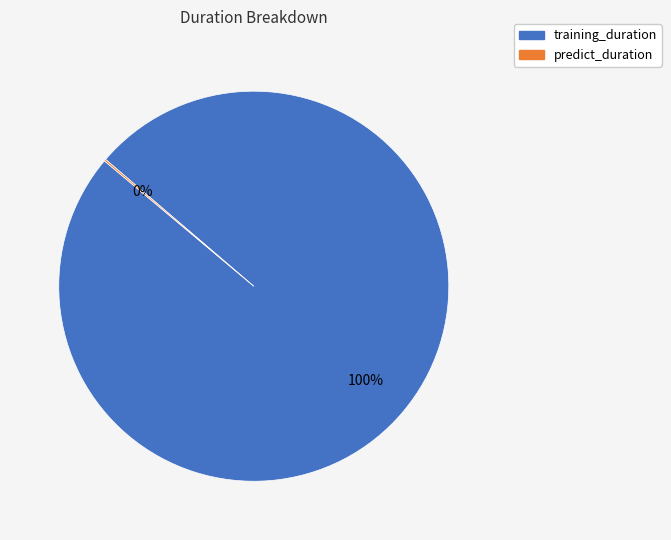

To the nearest percent, what is the average slice percentage?

50%